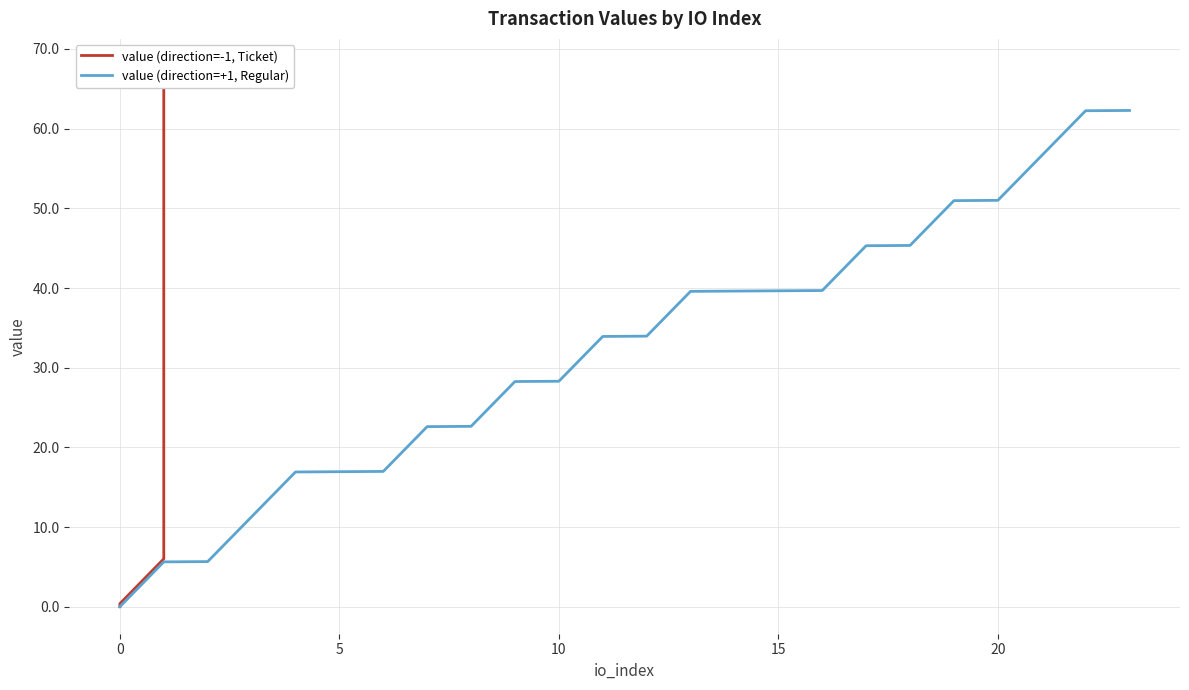

True or false: value (direction=-1, Ticket) and value (direction=+1, Regular) cross at least once.

False